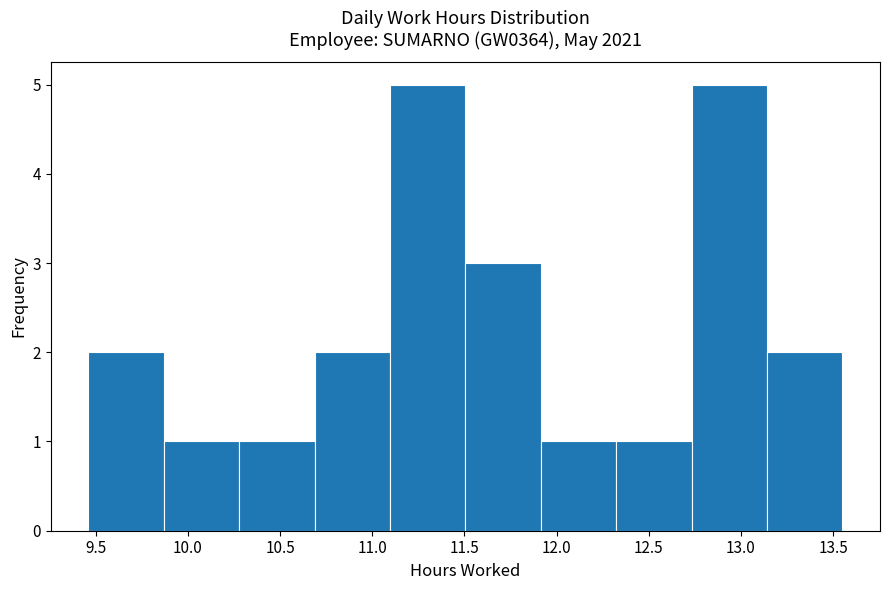

Reading left to right, list every bar in this chart as the range it spans on the x-axis followed by its height. Neither the bar edges nor the heights are printed on the chart, so give them approximately, as read against the axes.

9.45 to 9.85: 2
9.85 to 10.30: 1
10.30 to 10.70: 1
10.70 to 11.10: 2
11.10 to 11.50: 5
11.50 to 11.90: 3
11.90 to 12.30: 1
12.30 to 12.75: 1
12.75 to 13.15: 5
13.15 to 13.55: 2